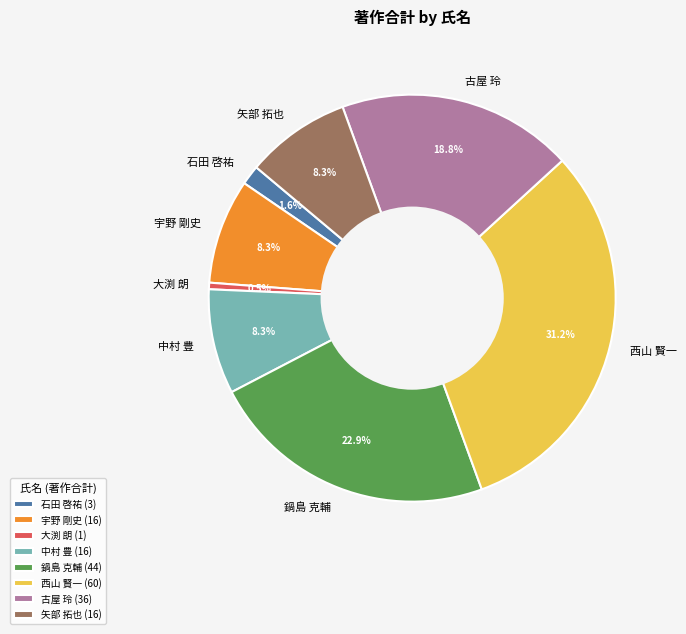

What is the ratio of the value at 中村 豊 to the value at 鍋島 克輔?

0.4